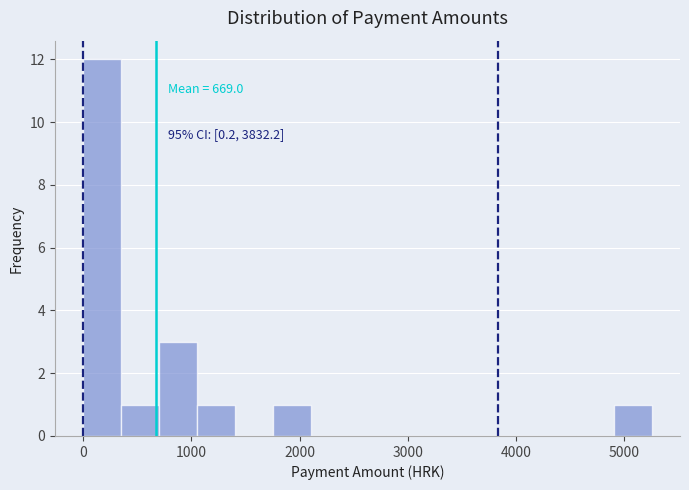

Read against the x-axis, roughly where is the centre of the tallest bar?

200